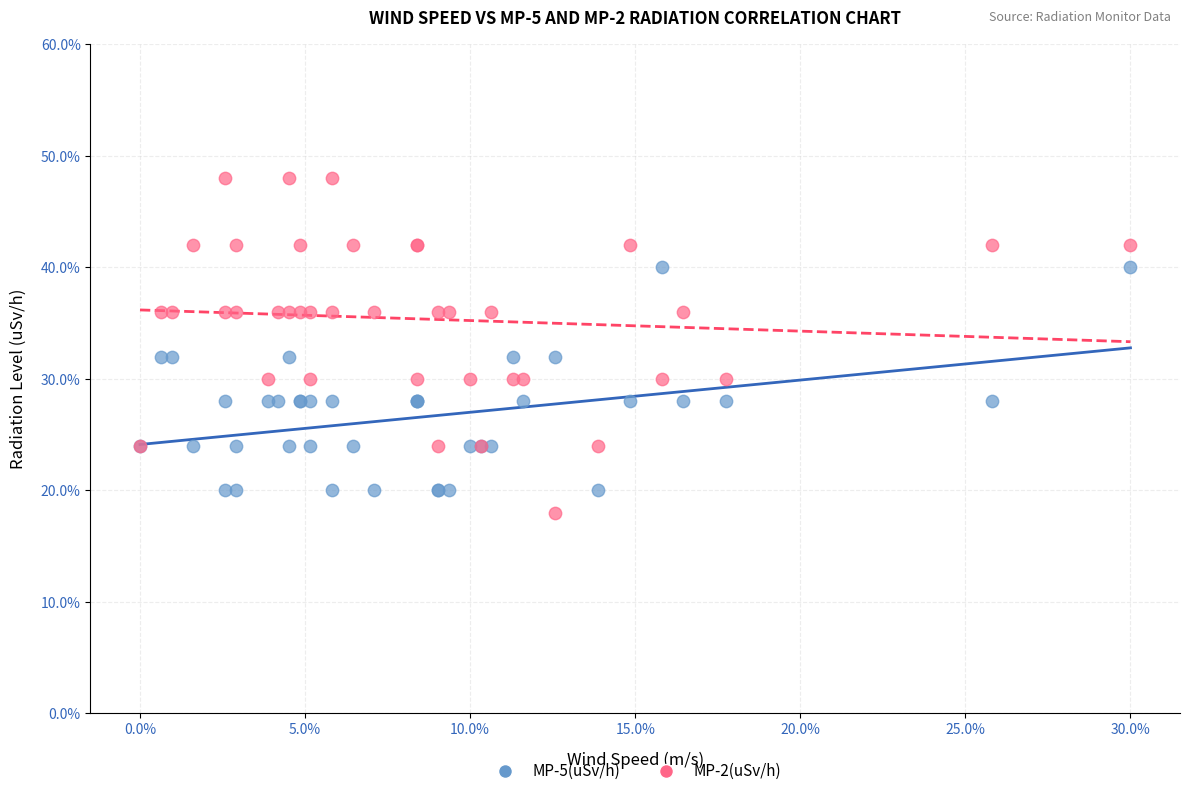

Which series has the largest Y range (max minus min)?

MP-2(uSv/h)